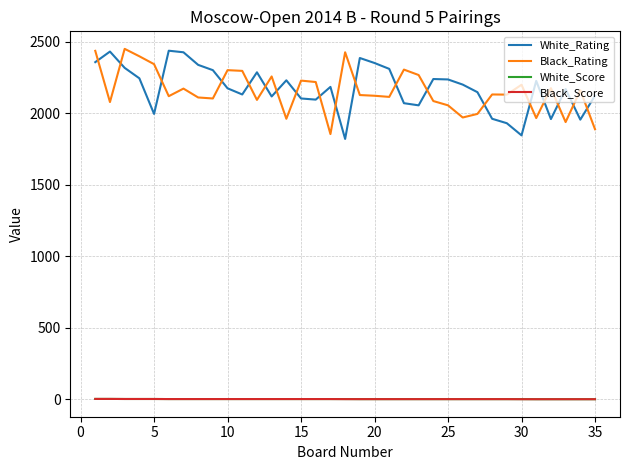

What is the maximum value for White_Rating?

2439.0